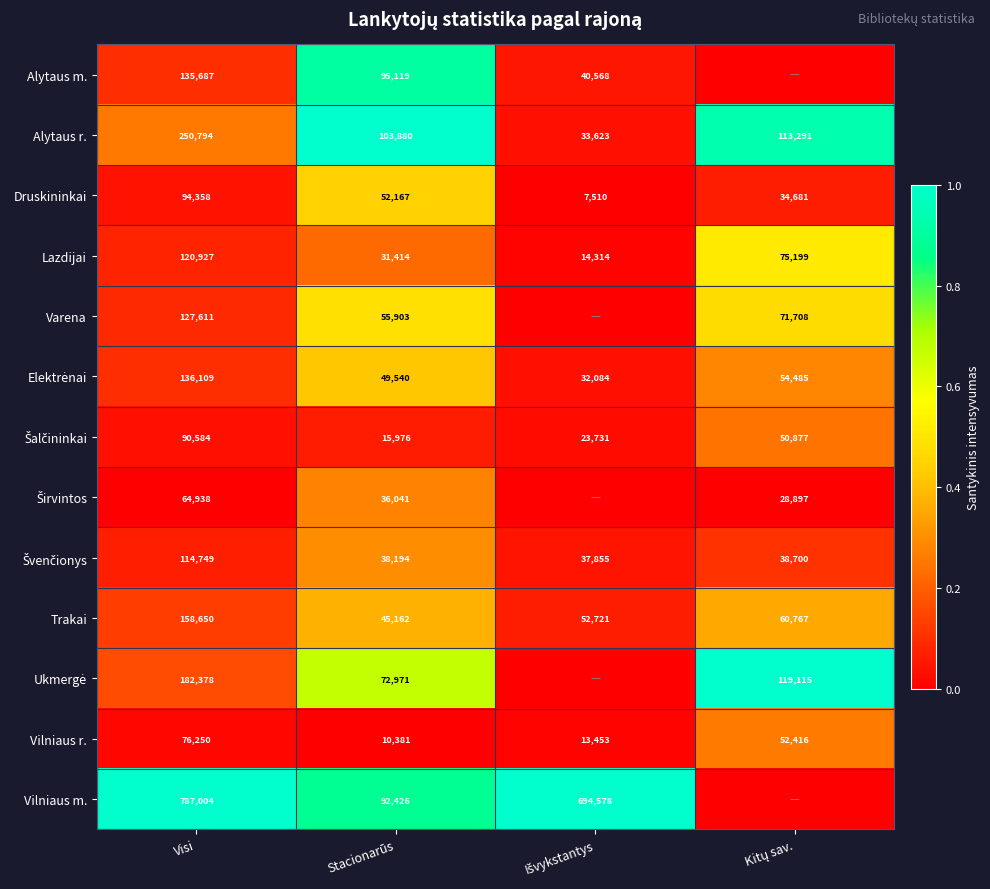

At which label does Druskininkai reach its peak?

Visi